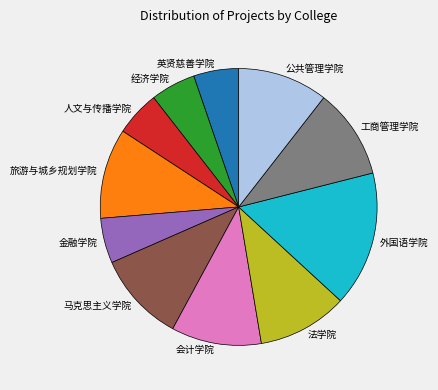

Between 马克思主义学院 and 金融学院, which is larger?

马克思主义学院